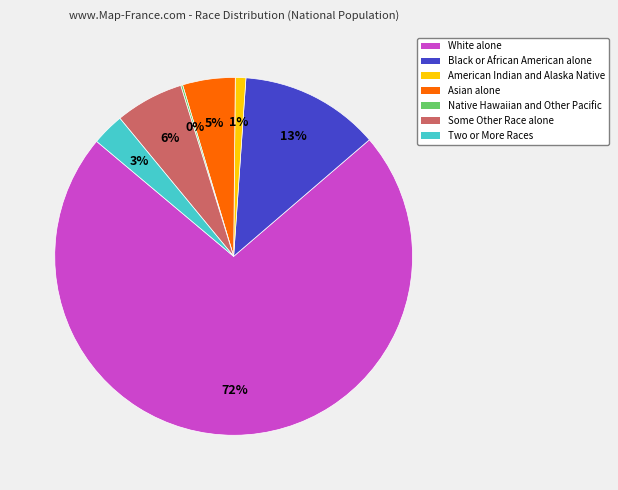

To the nearest percent, what is the combined percentage of Two or More Races and Asian alone?

8%